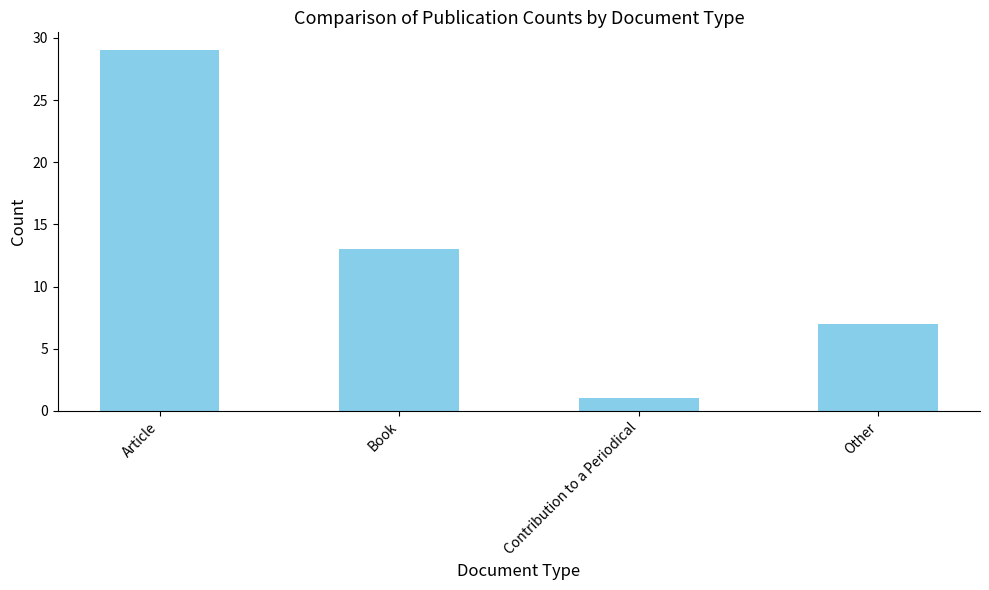

Reading left to right, list all the values displayed in this chart.

29	13	1	7